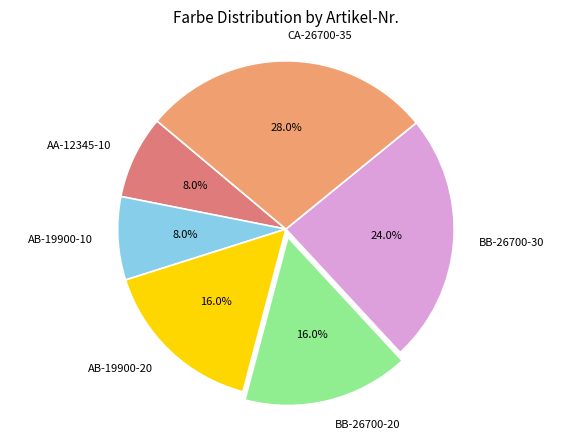

What percentage is the BB-26700-30 slice, to the nearest percent?

24%